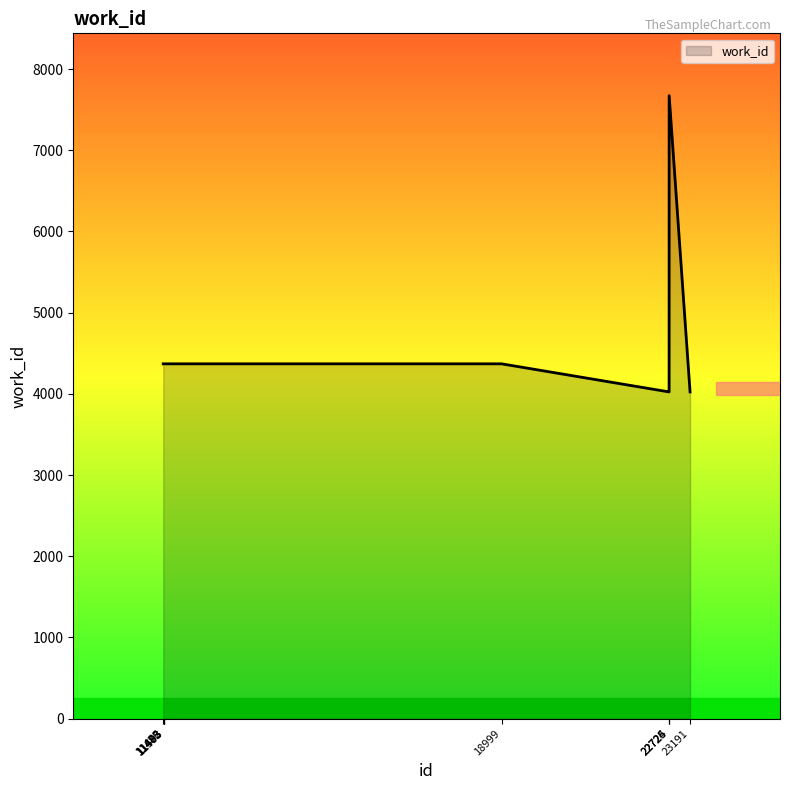

What is the greatest value displayed?

7673